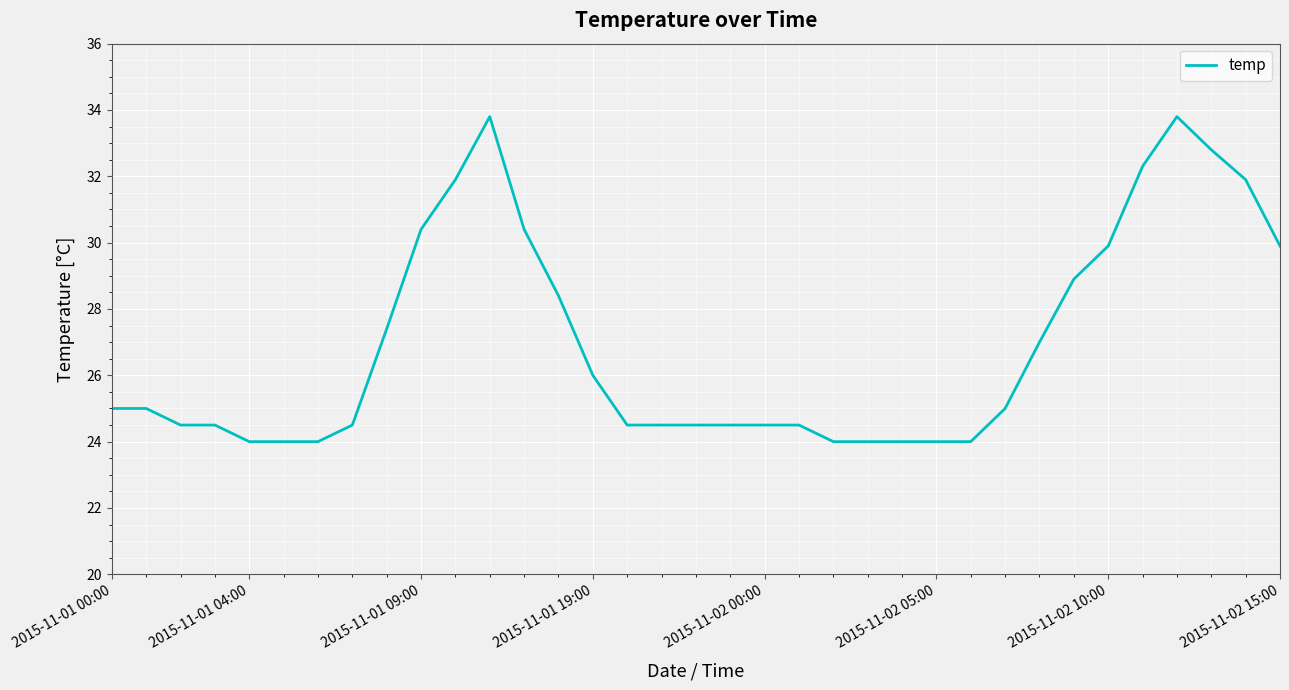

What is the minimum value shown in the chart?

24.0